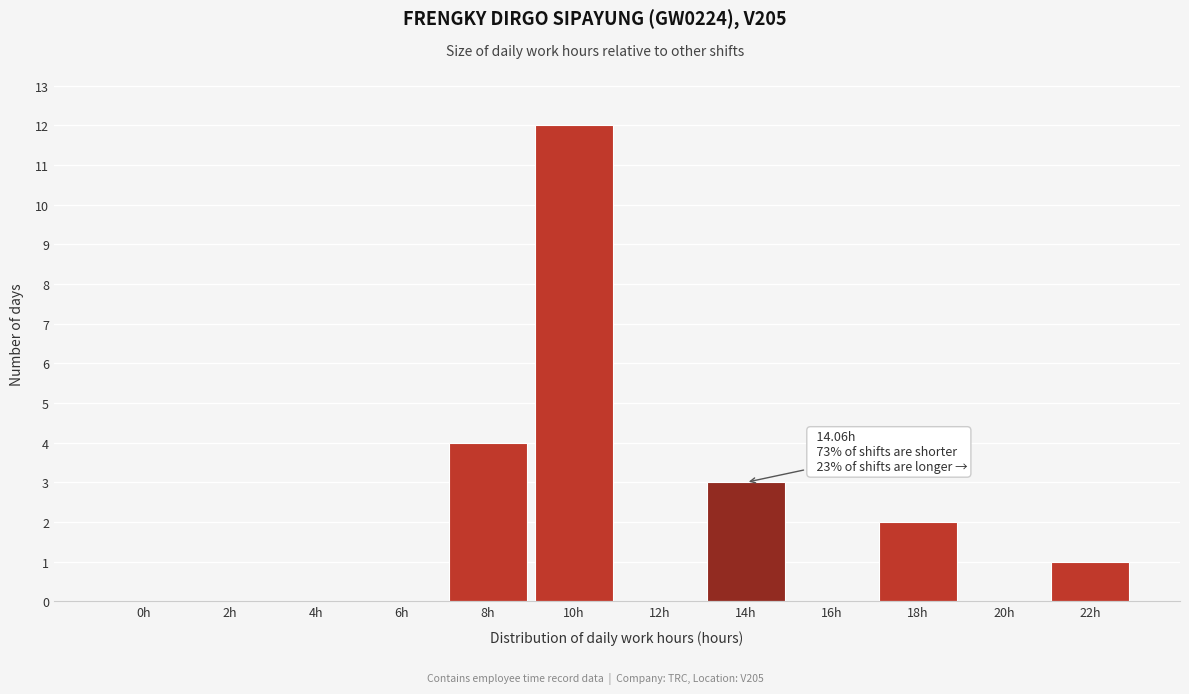

Reading left to right, what are all the values shown in this chart?

0h=0	2h=0	4h=0	6h=0	8h=4	10h=12	12h=0	14h=3	16h=0	18h=2	20h=0	22h=1